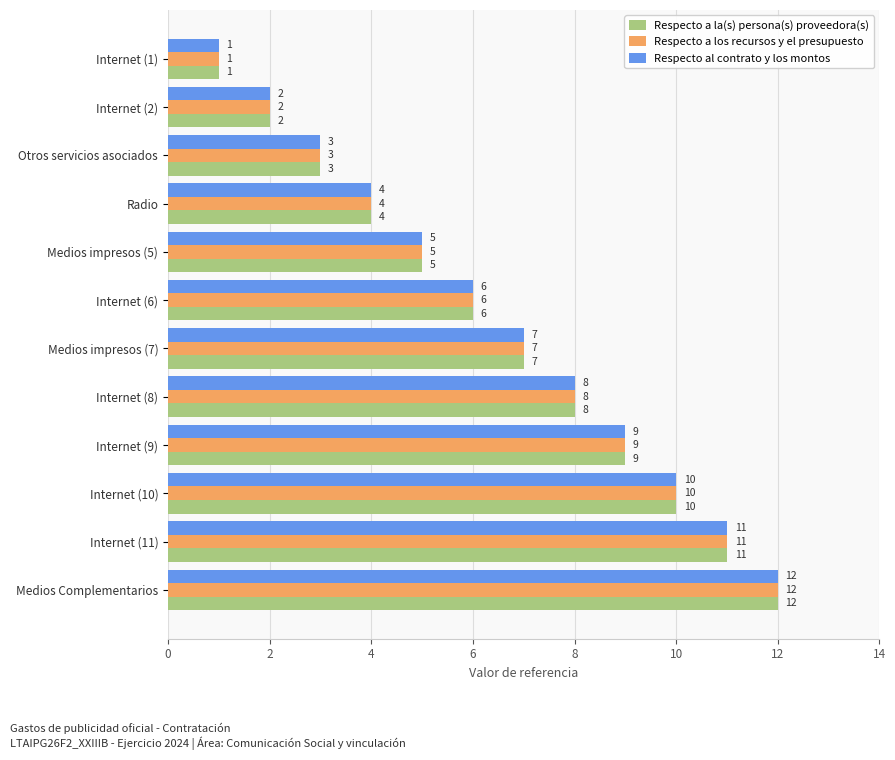

How many data points in Respecto a los recursos y el presupuesto are less than 7?

6